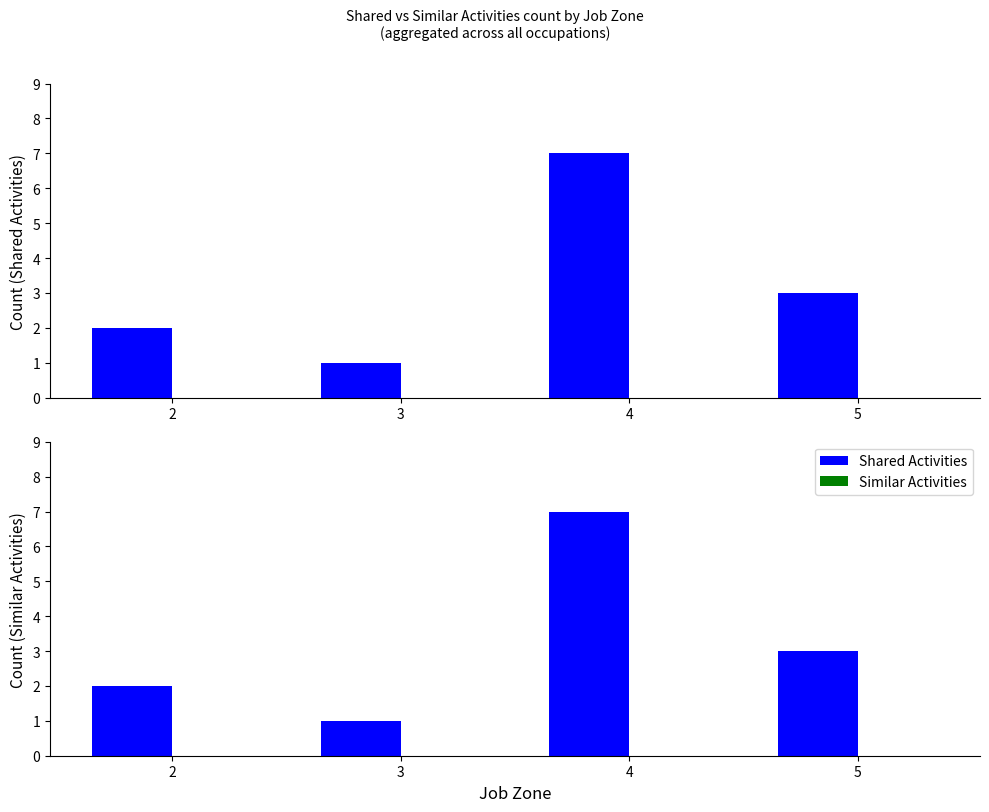

Which series has the largest total across all categories?

Shared Activities